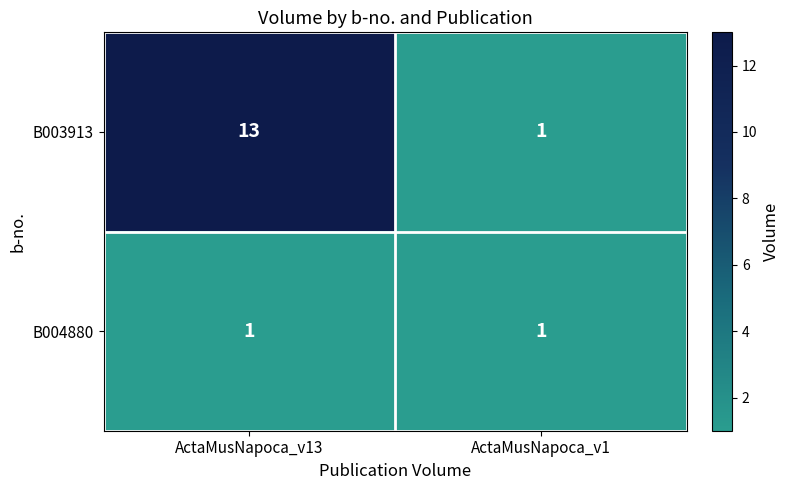

What is the difference between the B003913 values at ActaMusNapoca_v1 and ActaMusNapoca_v13?

12